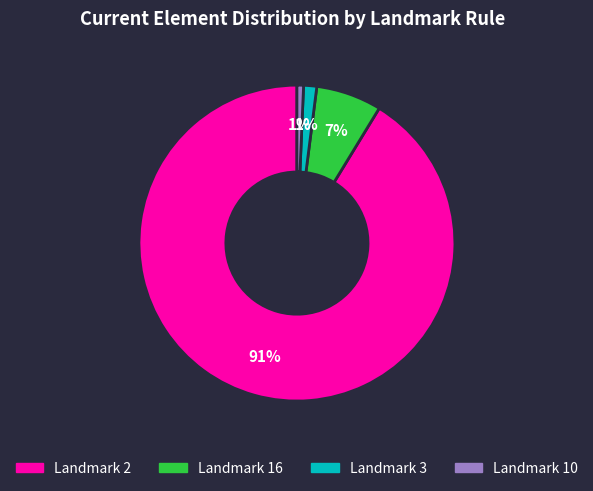

Count the number of slices in the pie.

4